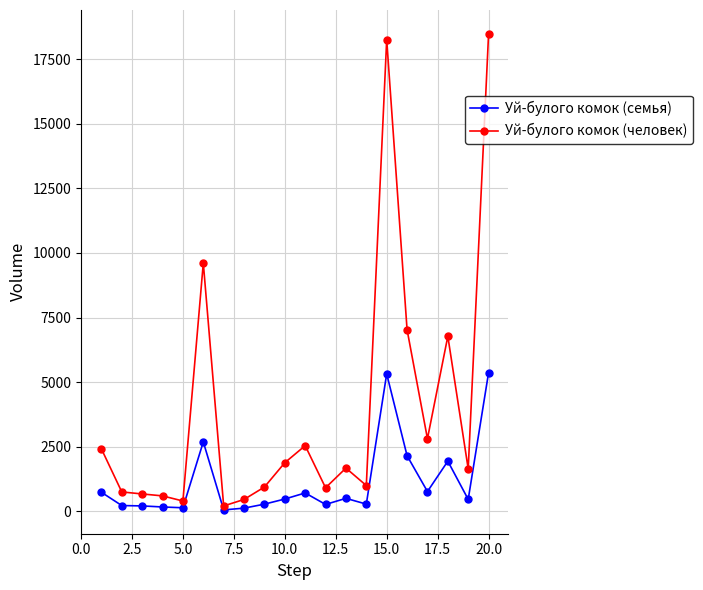

True or false: Уй-булого комок (человек) has more than 0 points higher than both neighbors.

True